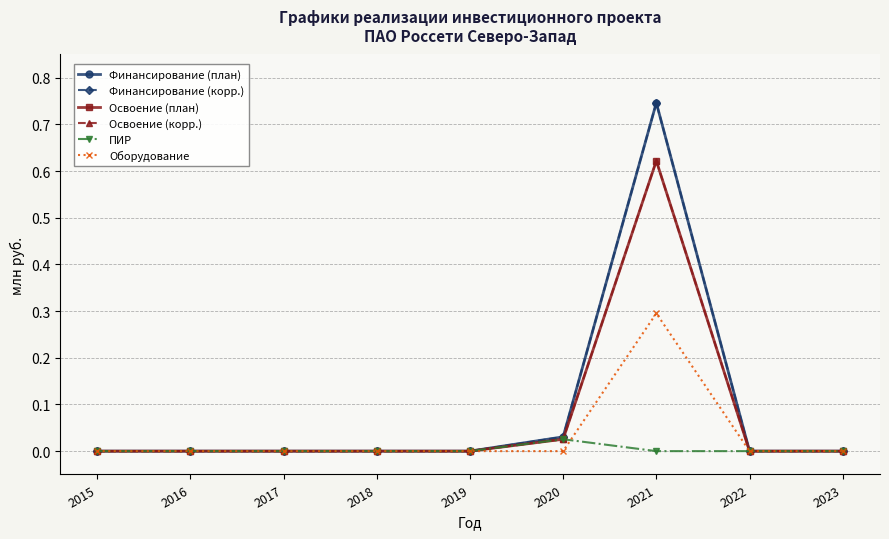

Does the chart have visible grid lines?

Yes